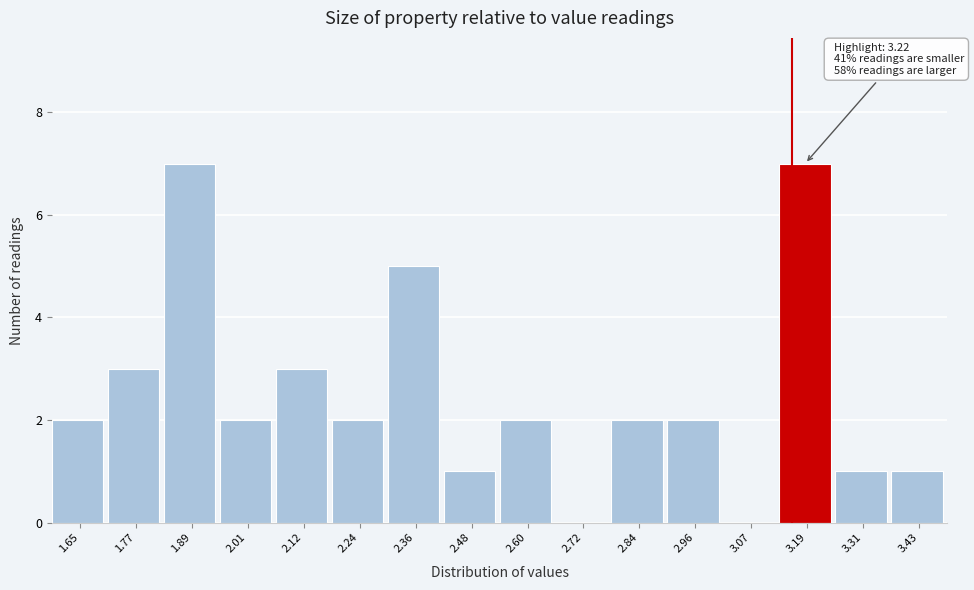

What is the change in value from 1.65 to 1.77?

+1